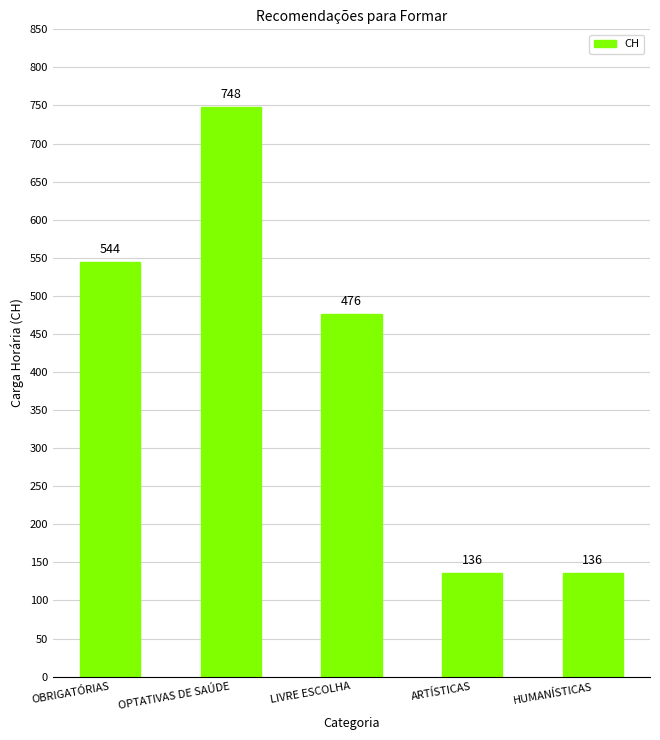

How many values are between 136 and 544?

4